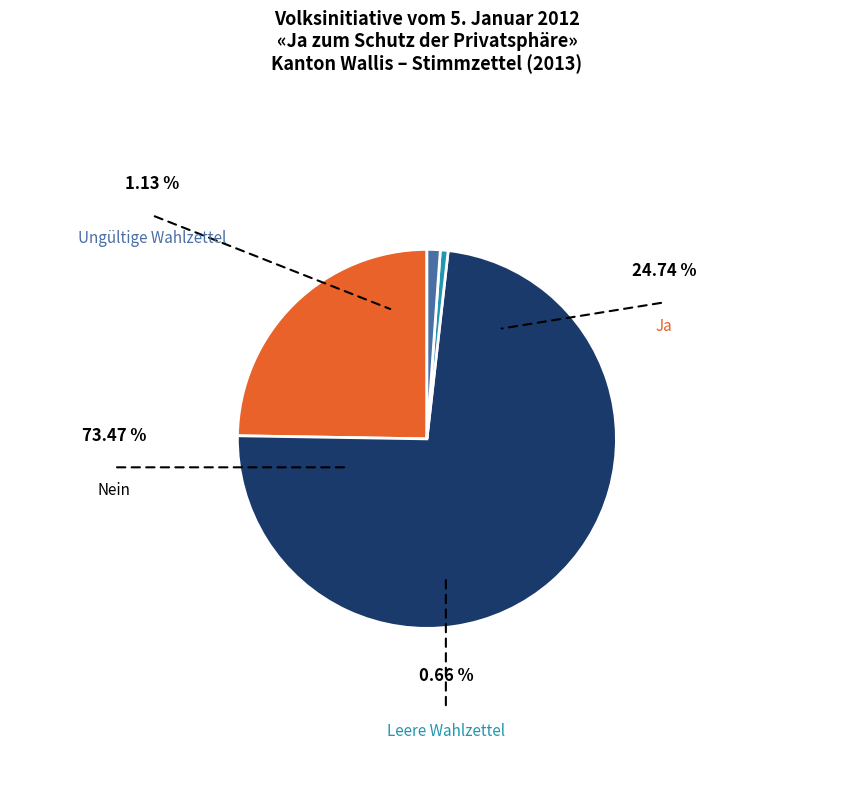

Which slice is the largest?

Nein